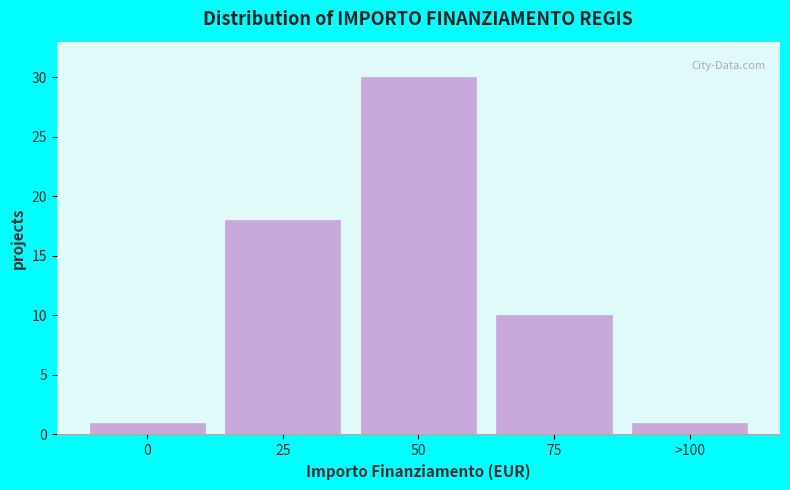

Reading left to right, extract all data points from this chart.

0=1	25=18	50=30	75=10	>100=1